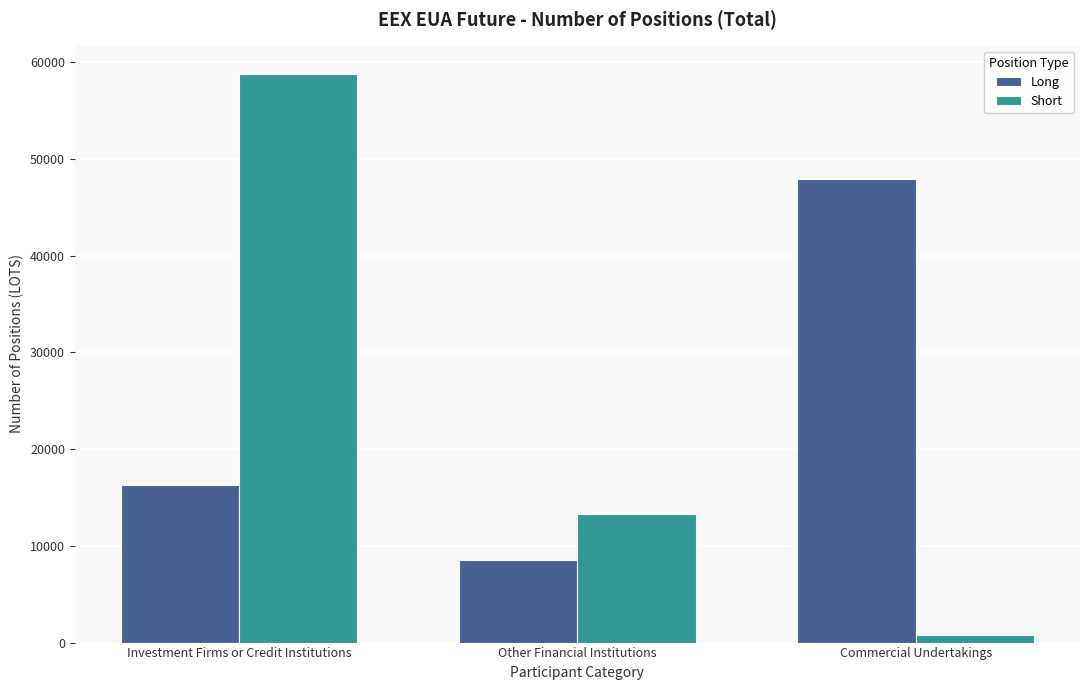

Is it true that Short equals 85326 at Investment Firms or Credit Institutions?

False